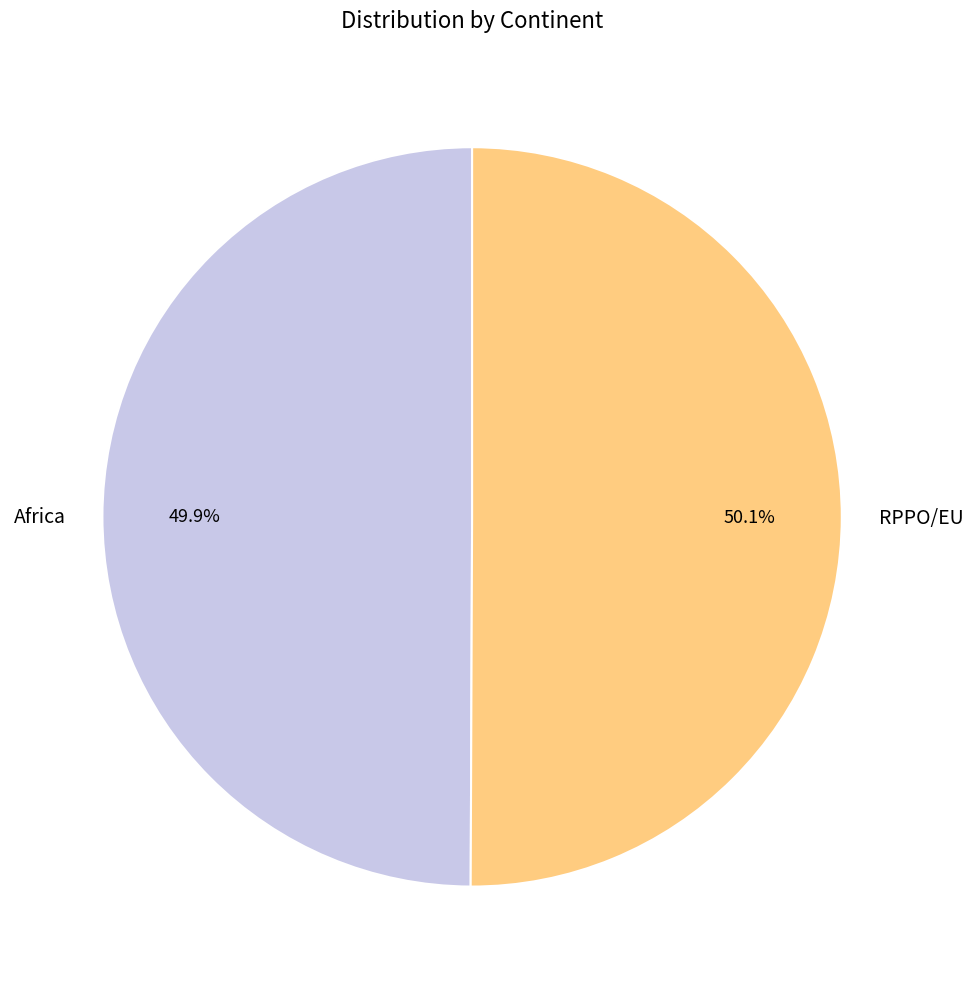

Is there any slice that represents more than half of the pie?

Yes